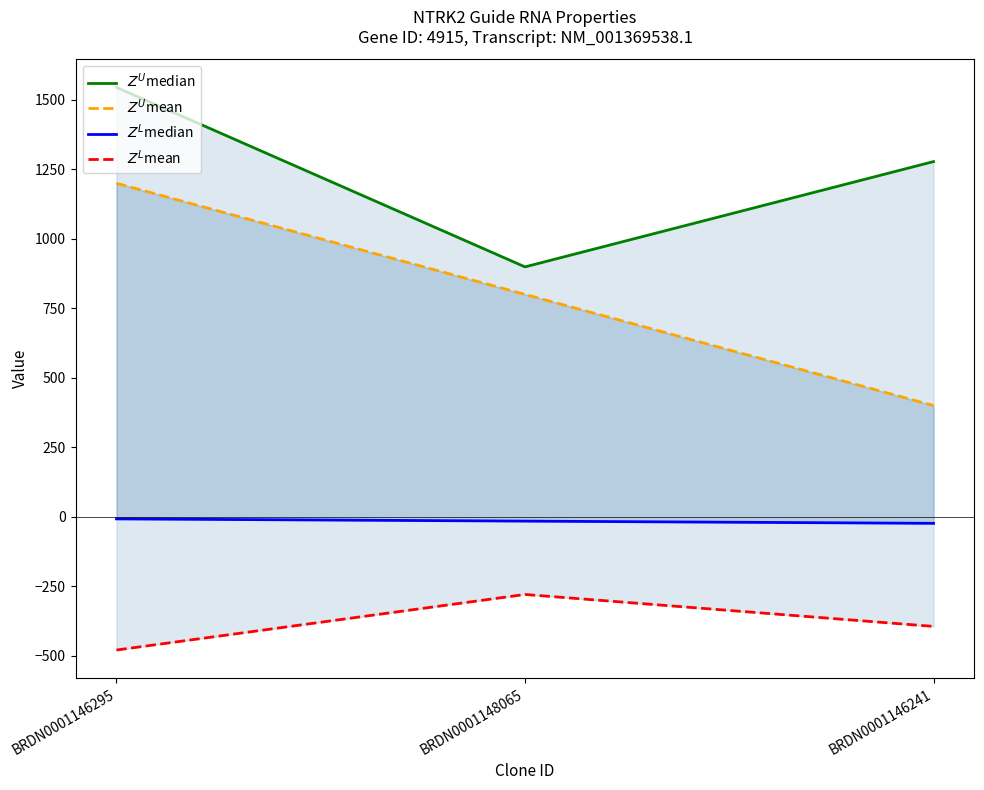

What is the maximum value shown in the chart?

1545